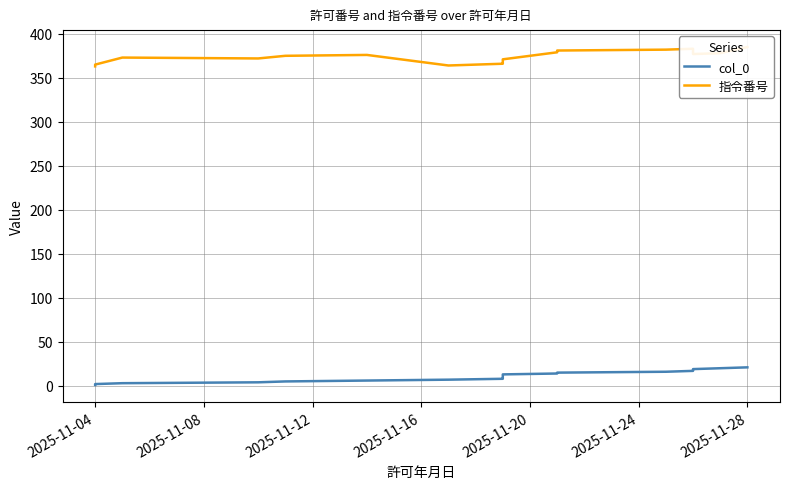

Rank the series by their maximum value, from highest to lowest.

指令番号, col_0